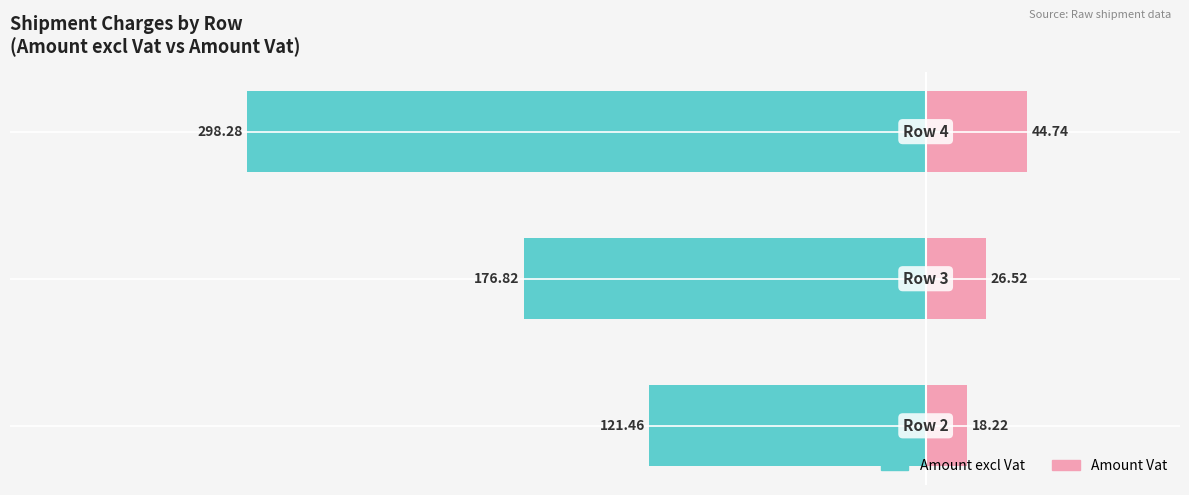

What are all the series names shown in the legend?

Amount excl Vat, Amount Vat